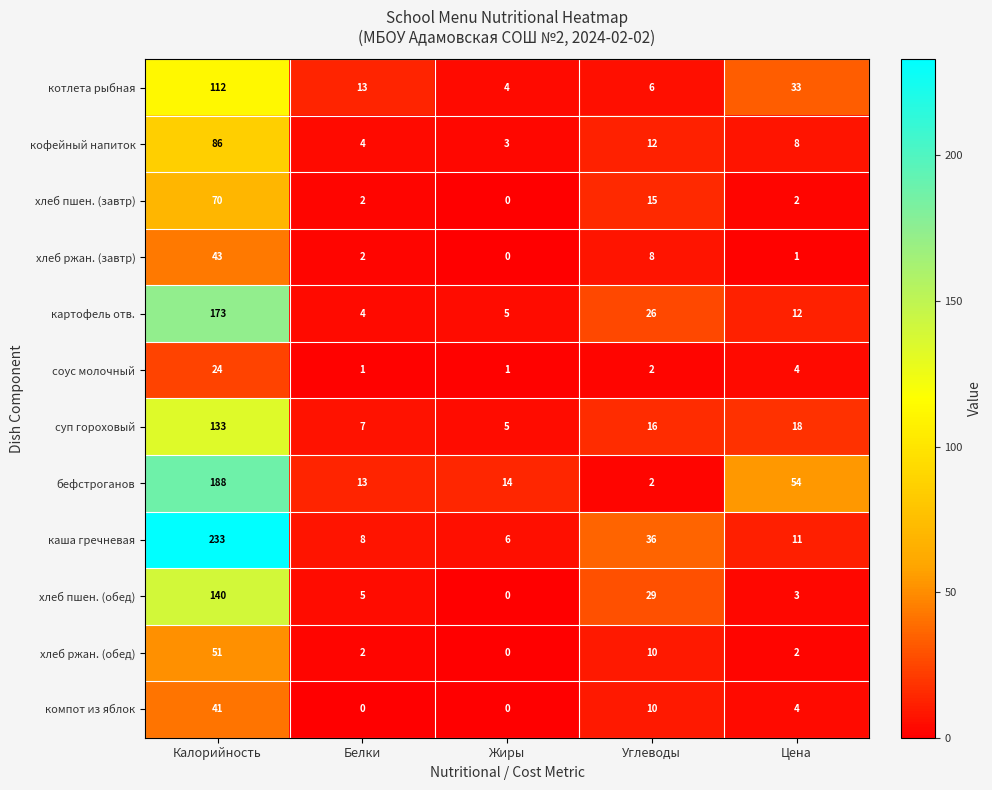

Which series has the largest total across all categories?

каша гречневая